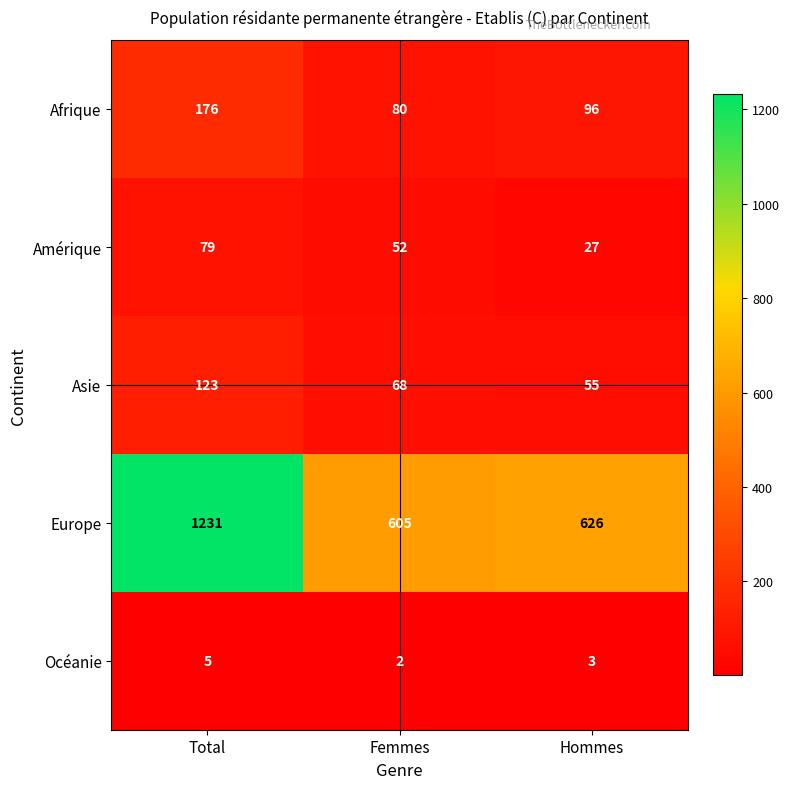

Reading right to left, extract all data points from this chart.

Afrique: 96	80	176
Amérique: 27	52	79
Asie: 55	68	123
Europe: 626	605	1231
Océanie: 3	2	5